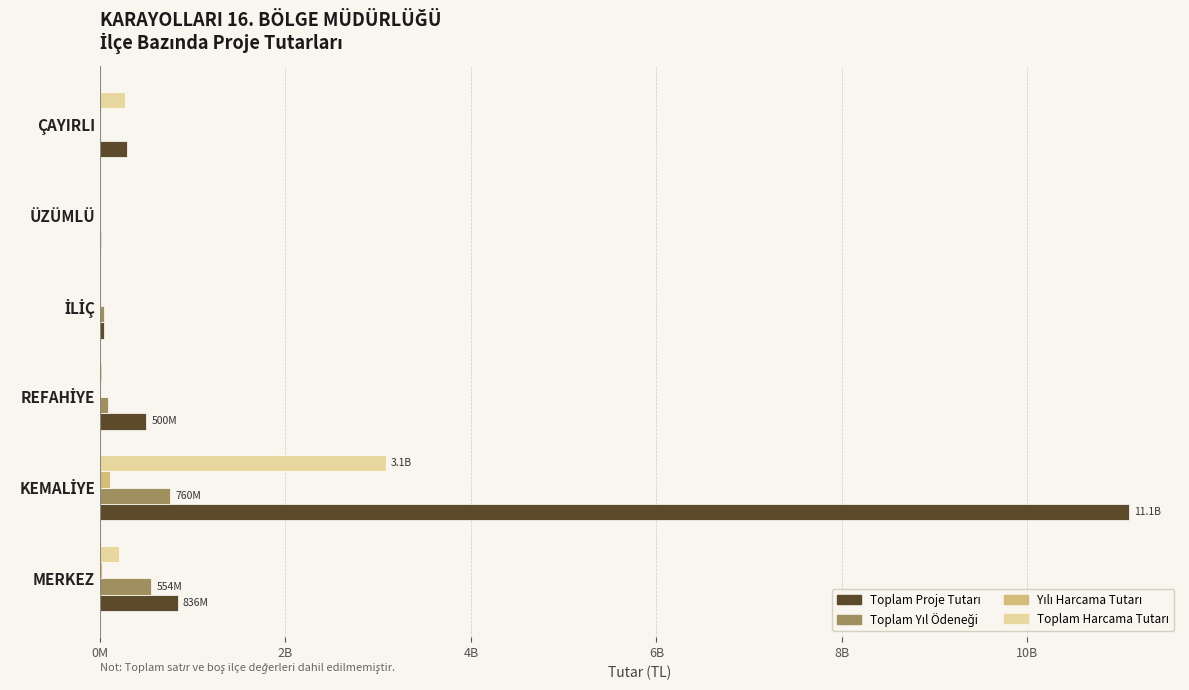

How many data points in Yılı Harcama Tutarı are above 0?

2